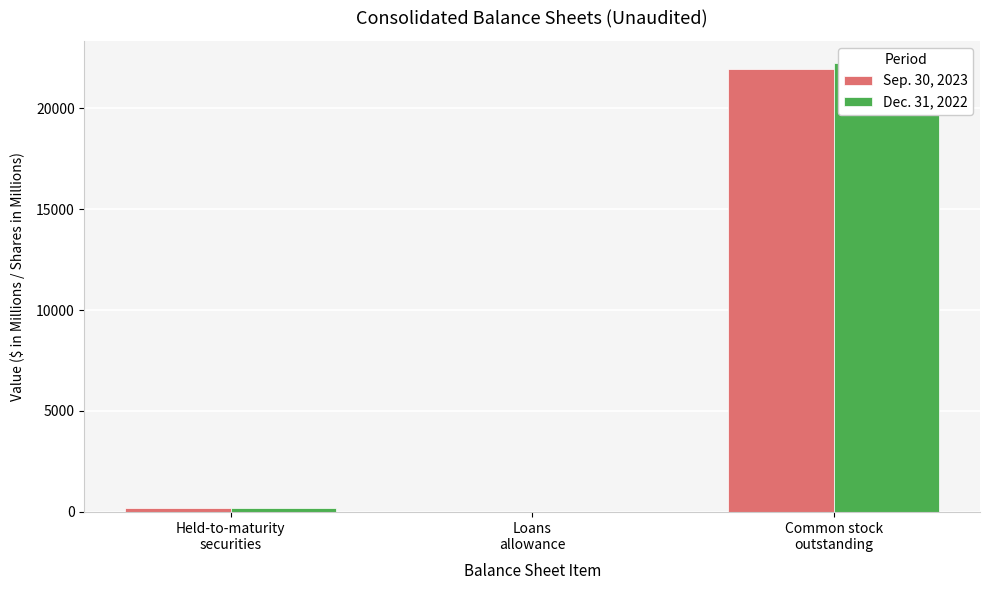

Is the value of Sep. 30, 2023 at Loans
allowance greater than the value of Dec. 31, 2022 at Loans
allowance?

Yes